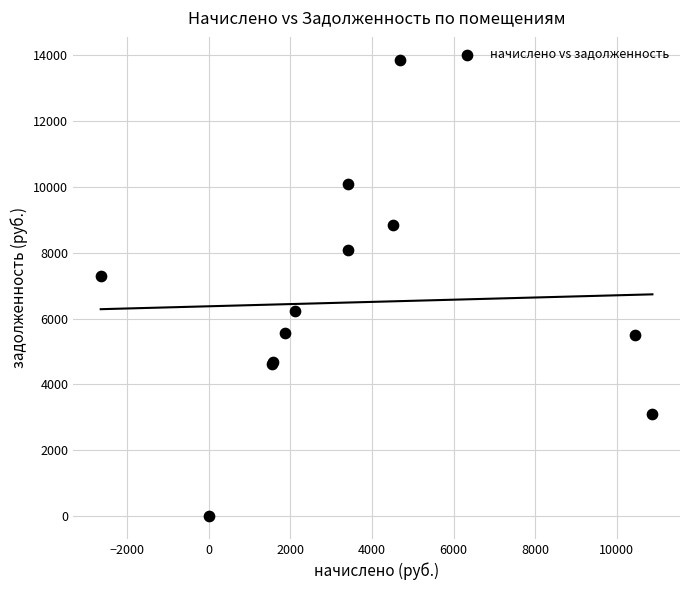

What Y value in the scatter plot is closest to 6931?

7296.0